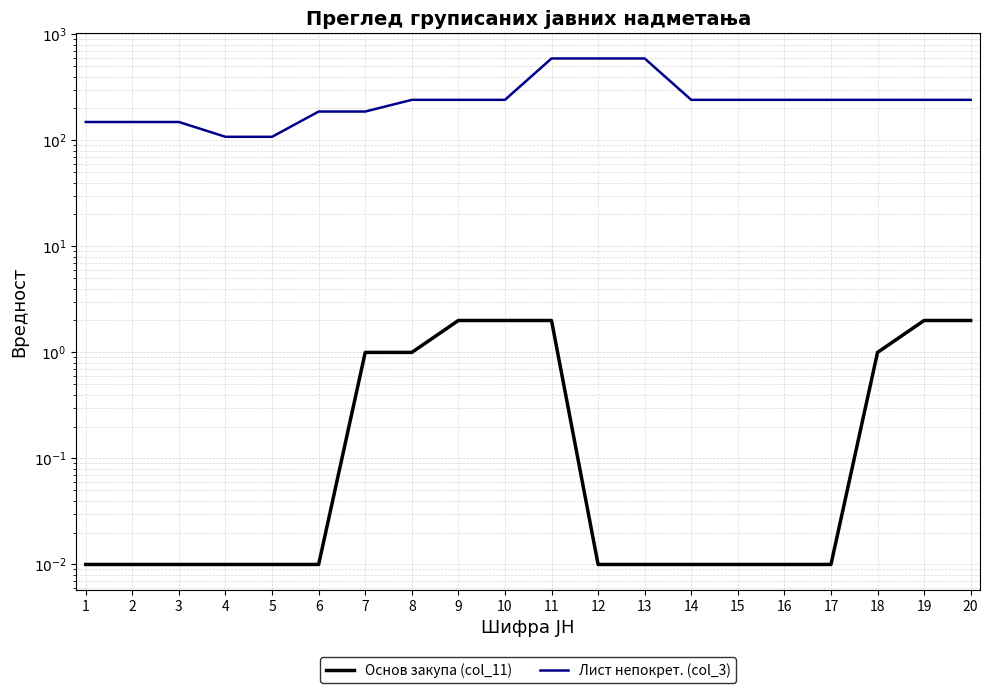

Between 7 and 2, which is larger?

7